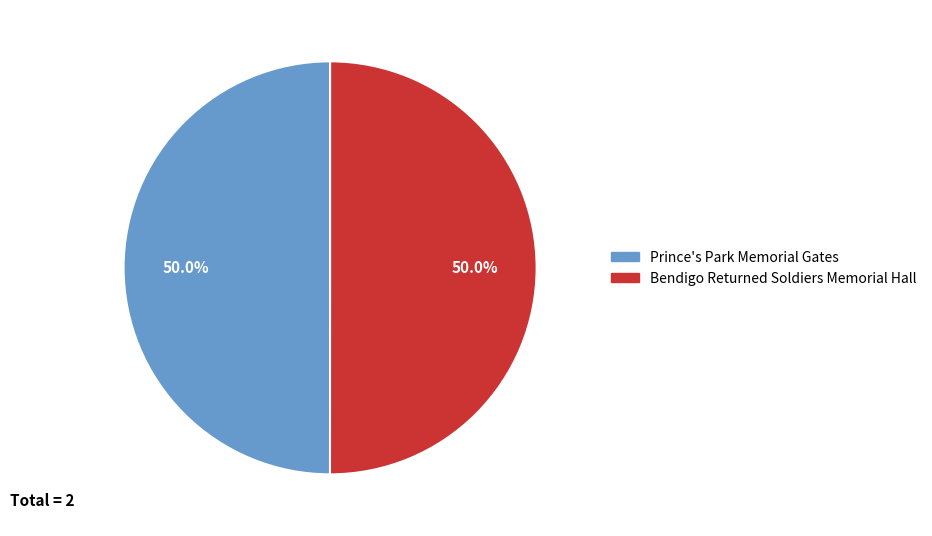

What percentage is the Prince's Park Memorial Gates slice, to the nearest percent?

50%